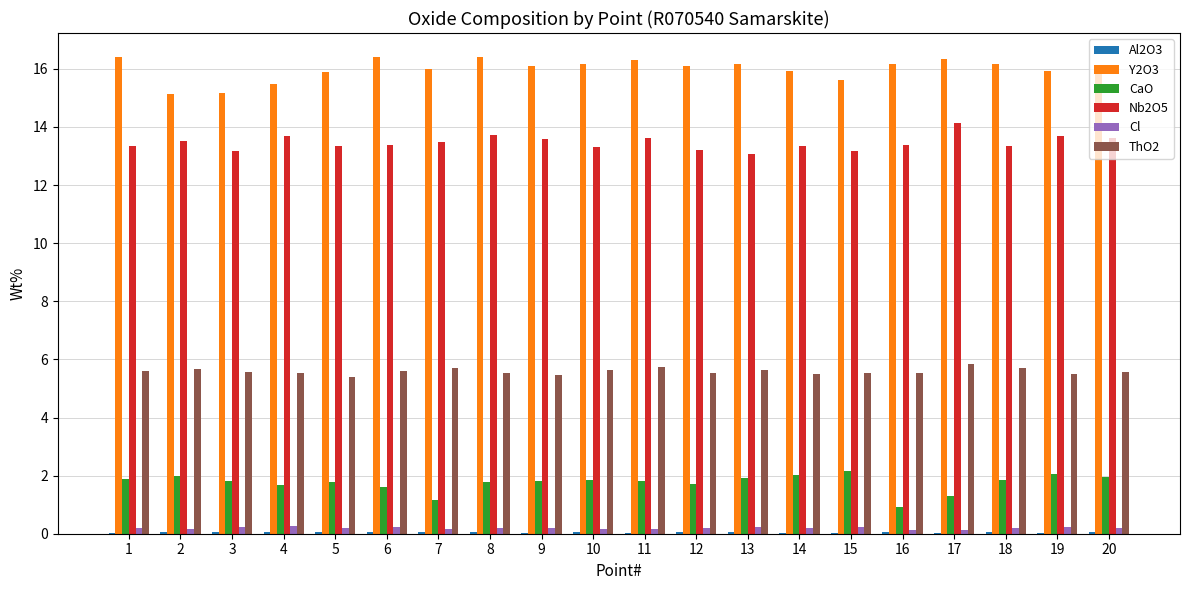

The value of Nb2O5 at 12 is 13.2. True or false?

True